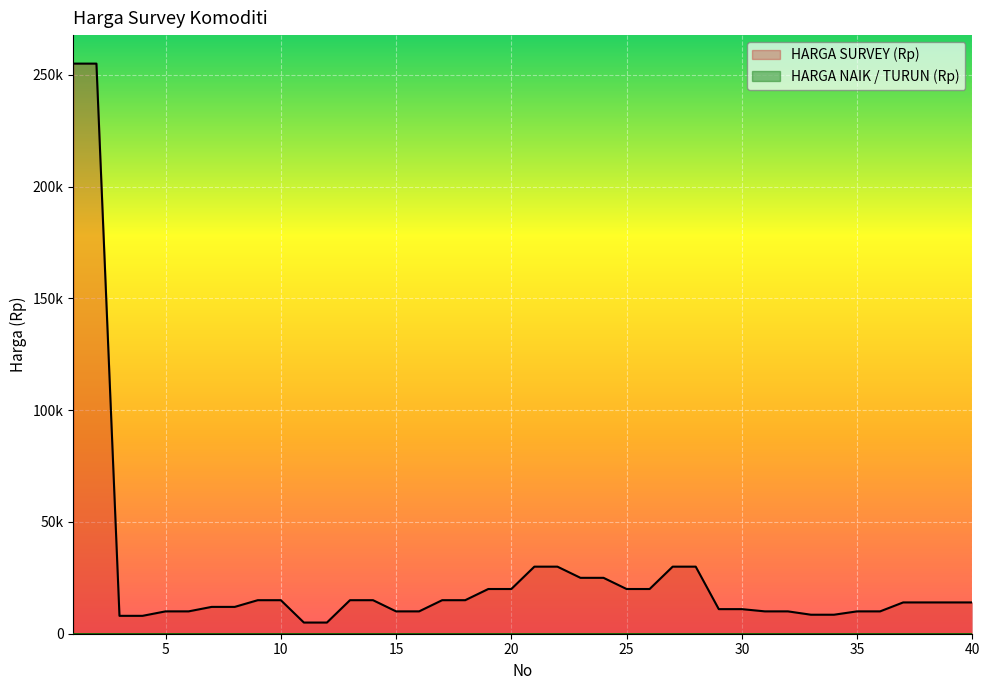

True or false: the data shows 23399 at 9.

False